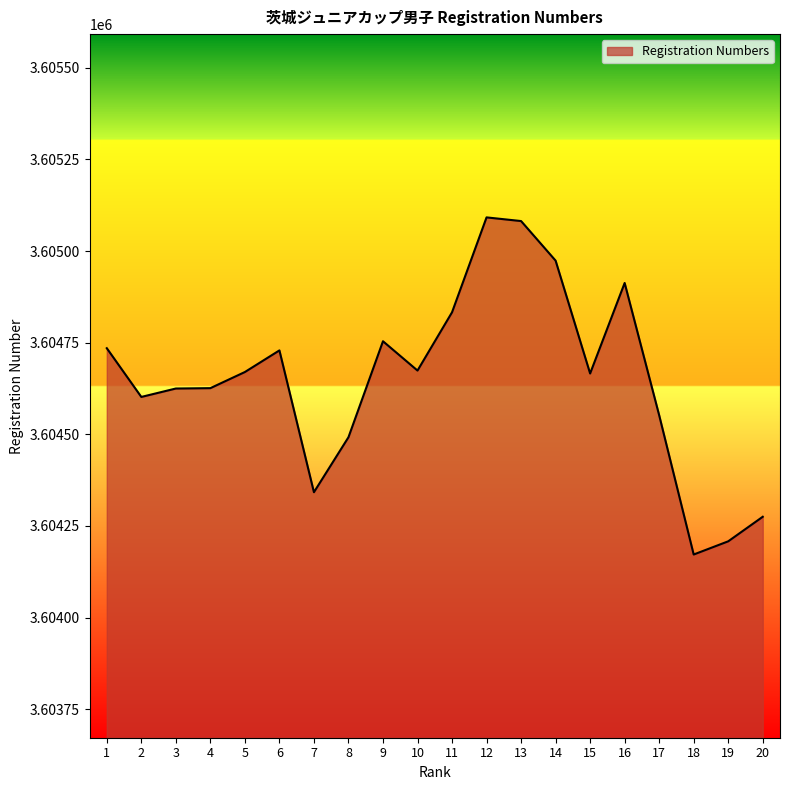

What is the maximum value shown in the chart?

3605092